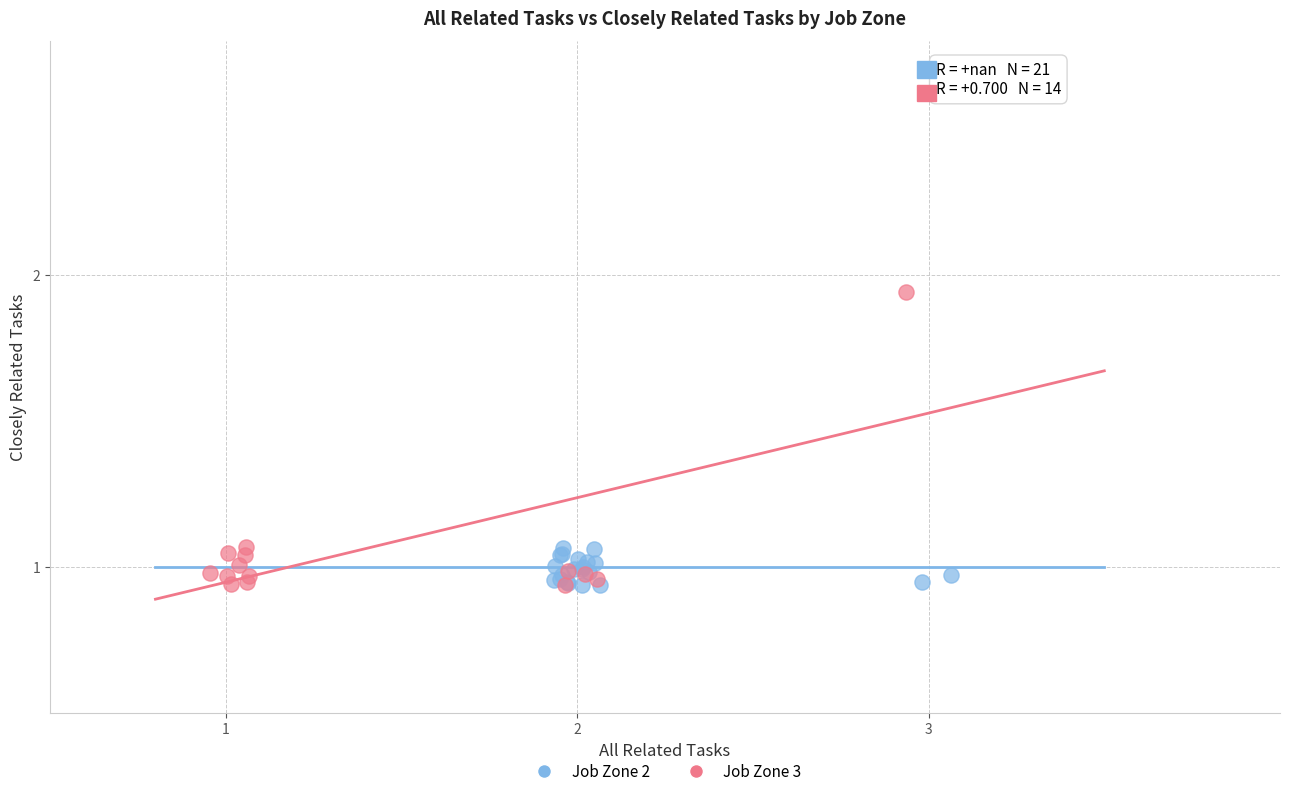

Which series reaches the maximum Y coordinate?

Job Zone 3